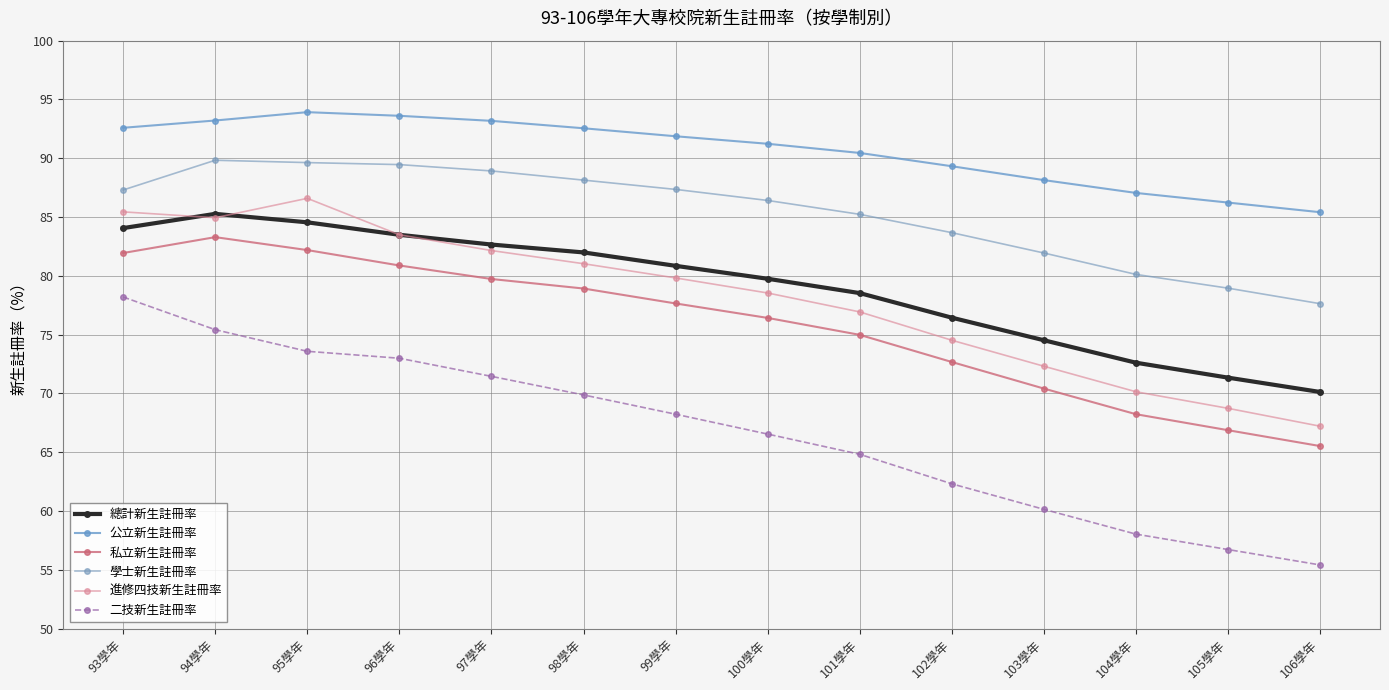

True or false: 公立新生註冊率 and 進修四技新生註冊率 cross at least once.

False